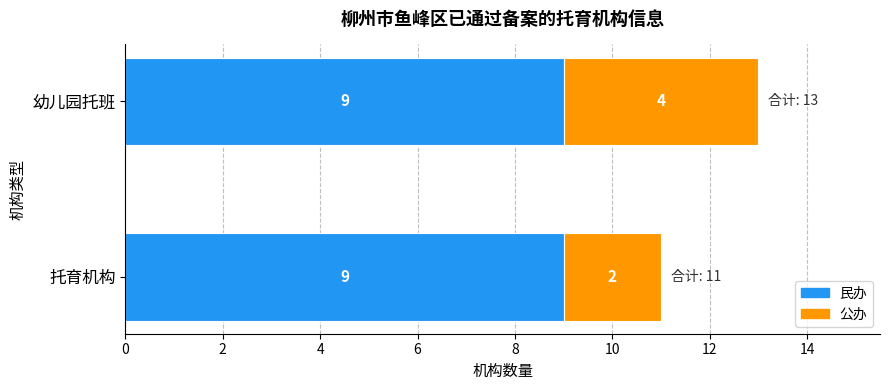

The 民办 series shows 12 at 幼儿园托班. True or false?

False